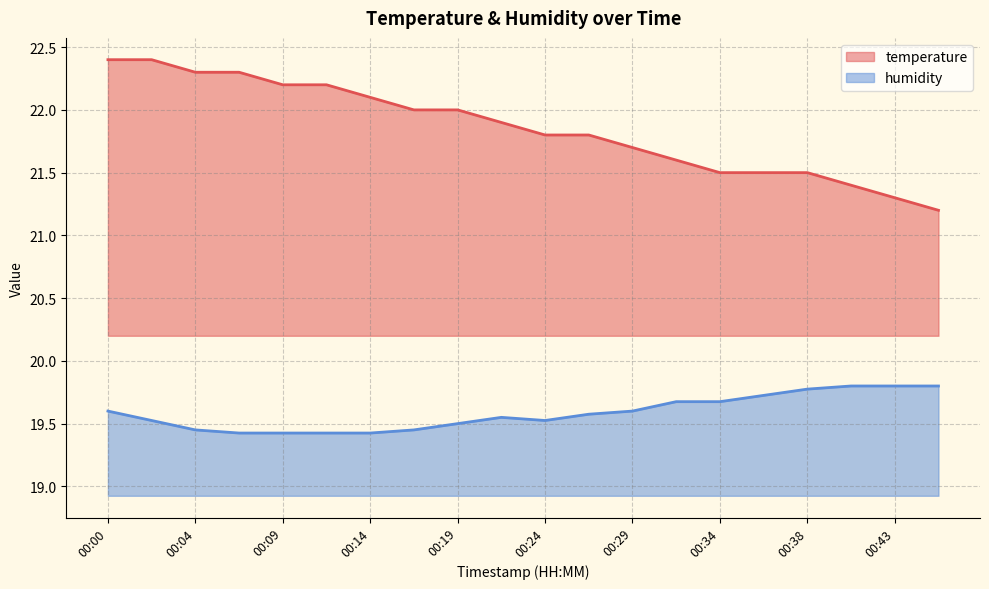

How many lines are shown in the chart?

2